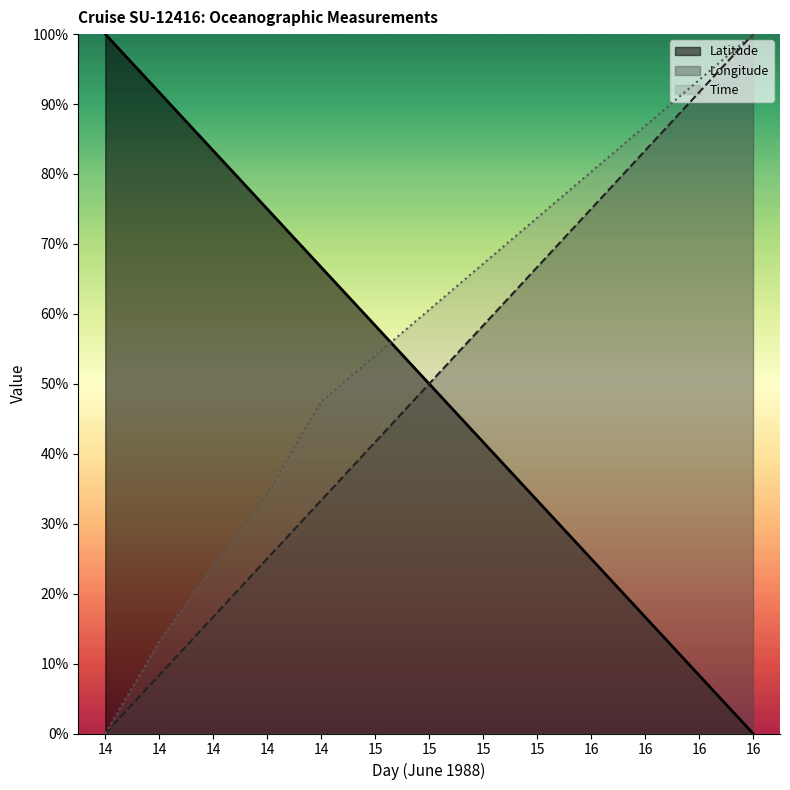

Reading right to left, what are all the values shown in this chart?

Latitude: 0.0	8.3	16.7	25.0	33.3	41.7	50.0	58.3	66.7	75.0	83.3	91.7	100.0
Longitude: 100.0	91.7	83.3	75.0	66.7	58.3	50.0	41.7	33.3	25.0	16.7	8.3	0.0
Time: 100.0	93.4	86.9	80.3	73.7	67.2	60.6	54.0	47.4	34.3	24.1	13.1	0.0